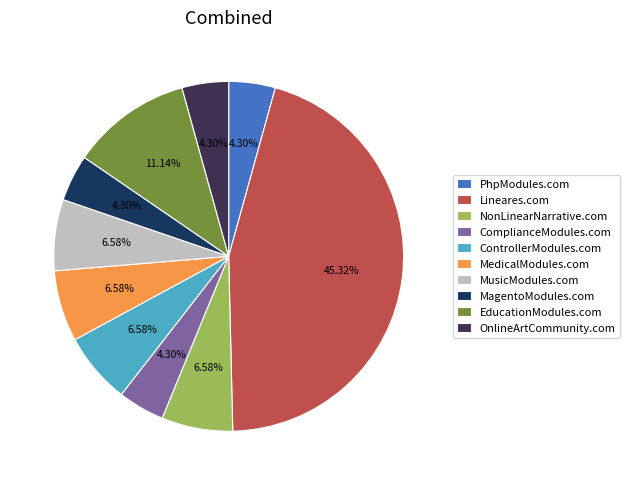

What percentage is the OnlineArtCommunity.com slice, to the nearest percent?

4%